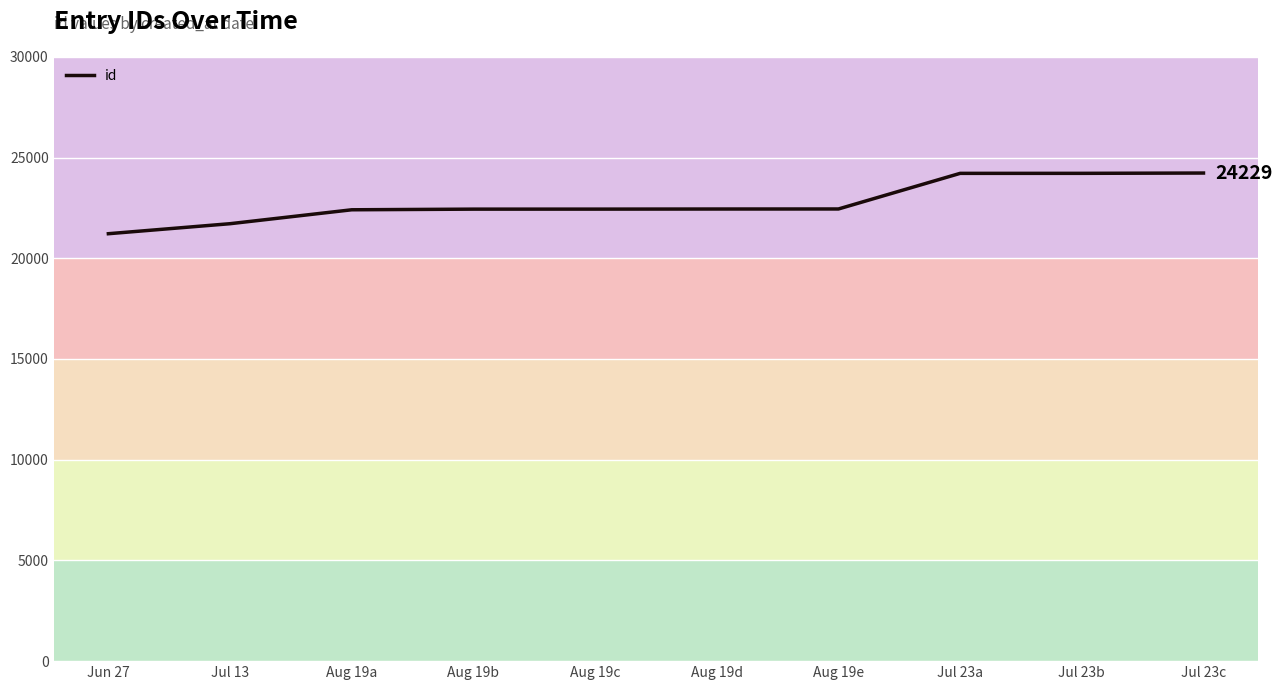

Between Jun 27 and Jul 23b, which is larger?

Jul 23b